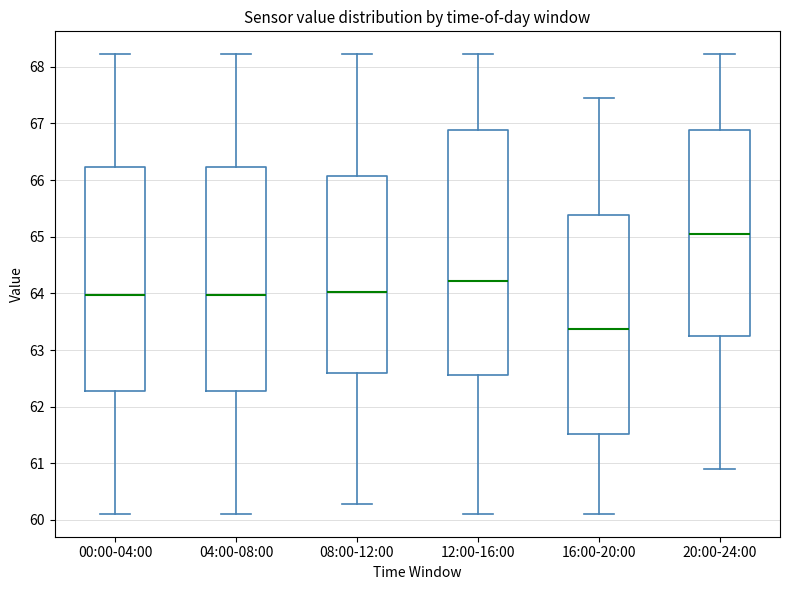

Reading left to right, transcribe this box plot: for each box, give where its median line is, the range the box spans, and where its two whiskers end, as read against the y-axis. The values are not printed on the chart, so give them approximately, as read against the axis.

00:00-04:00: median 64.0, box 62.3 to 66.2, whiskers 60.1 to 68.2
04:00-08:00: median 64.0, box 62.3 to 66.2, whiskers 60.1 to 68.2
08:00-12:00: median 64.0, box 62.6 to 66.1, whiskers 60.3 to 68.2
12:00-16:00: median 64.2, box 62.6 to 66.9, whiskers 60.1 to 68.2
16:00-20:00: median 63.4, box 61.5 to 65.4, whiskers 60.1 to 67.5
20:00-24:00: median 65.1, box 63.2 to 66.9, whiskers 60.9 to 68.2